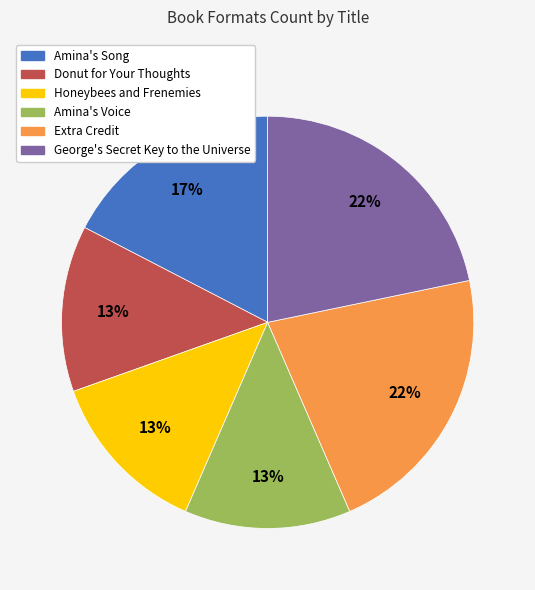

To the nearest percent, what portion does George's Secret Key to the Universe represent?

22%